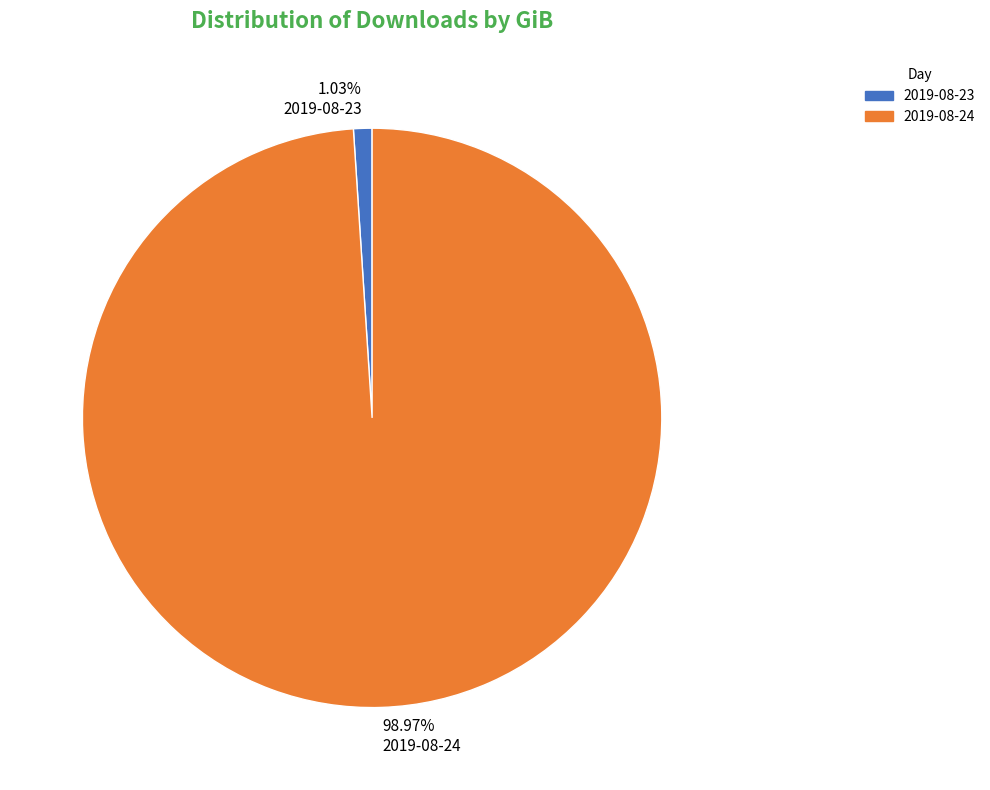

Combined, what portion of the pie is 2019-08-23 and 2019-08-24?

100.0%